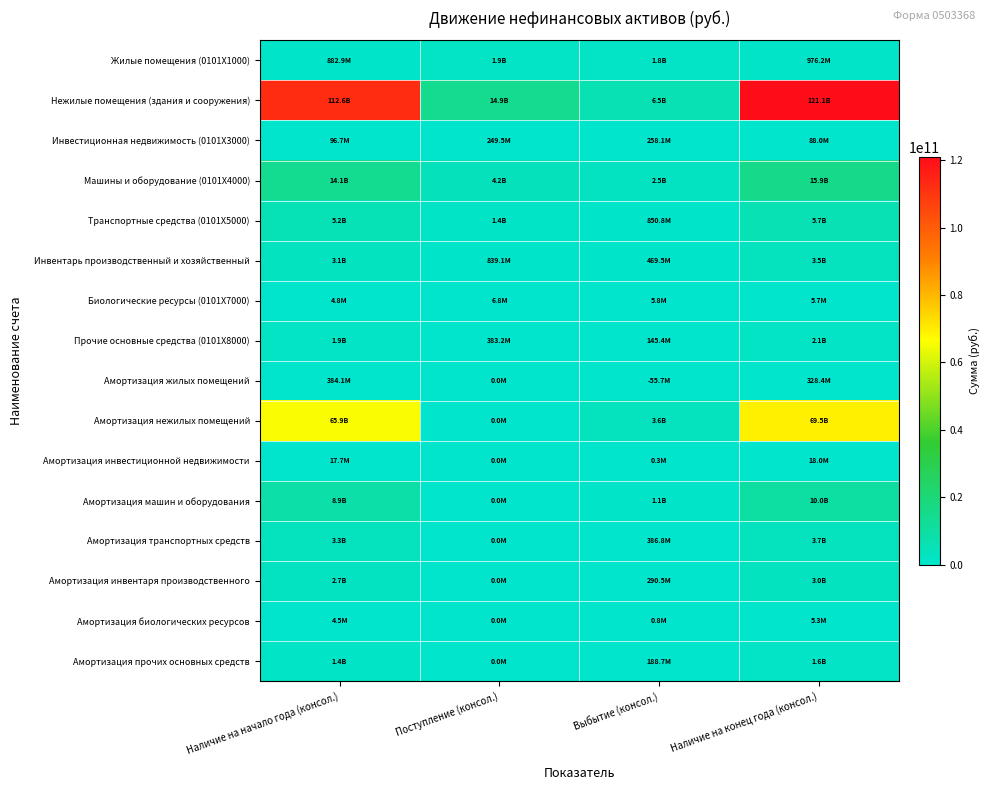

What is the difference between the highest and lowest values at Наличие на конец года (консол.)?

121089690019.9